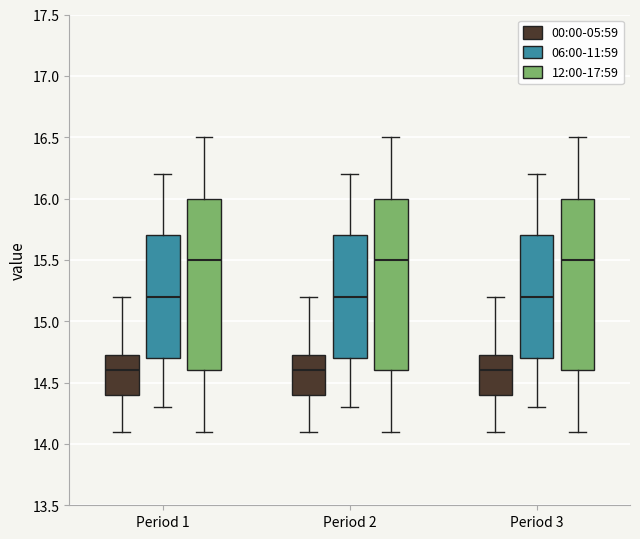

Where does the lower whisker of the box for Period 3 (06:00-11:59) end on the y-axis? The values are not printed on the chart, so give them approximately, as read against the axis.

14.30